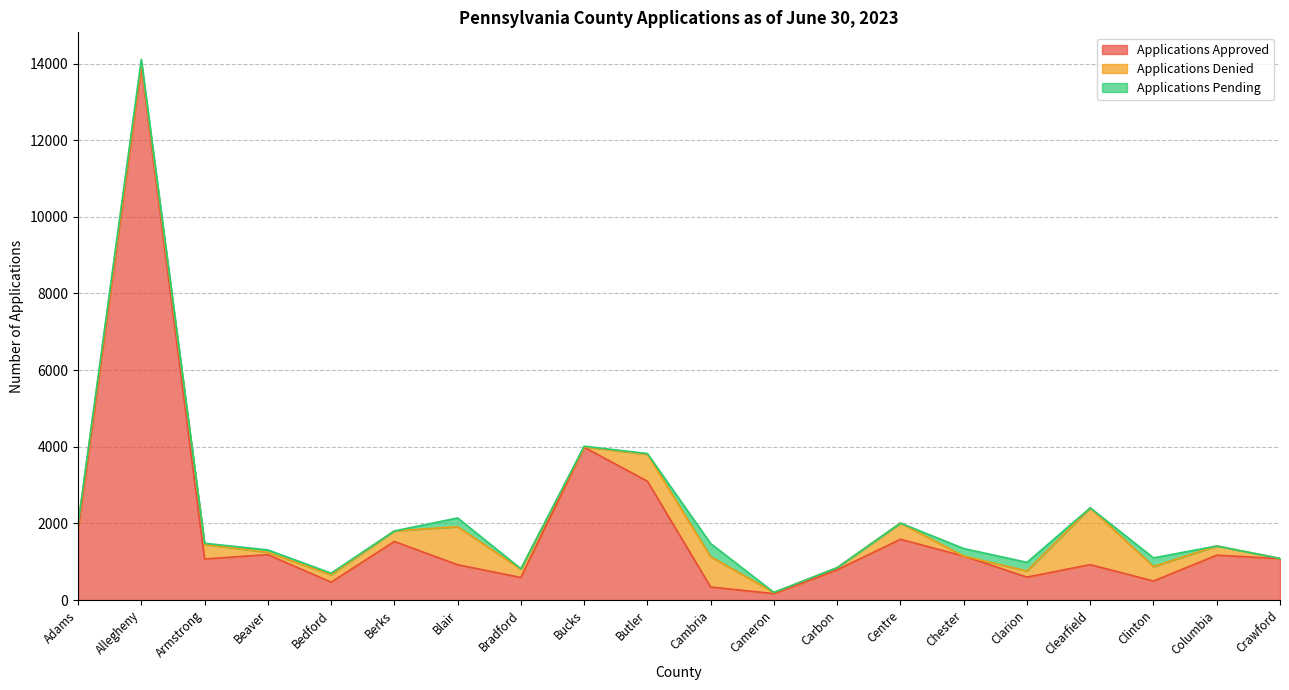

In Applications Approved, how many points are lower than both neighbors (excluding endpoints)?

6